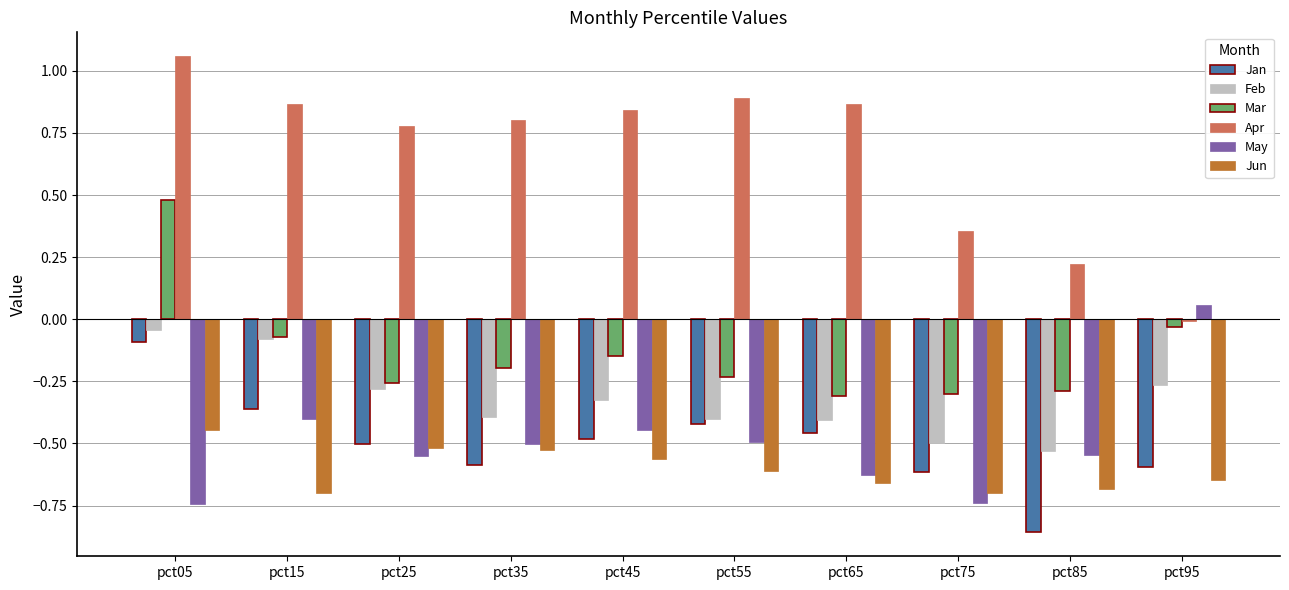

Is it true that Mar equals -0.1 at pct15?

True